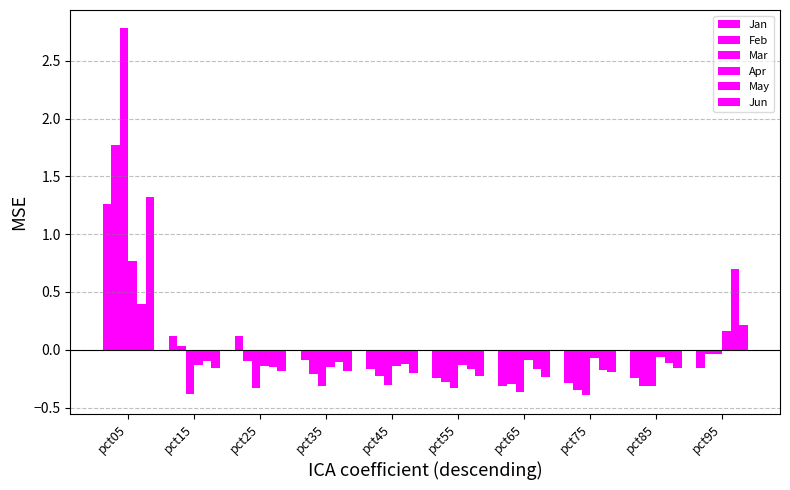

Does the chart contain stacked bars?

No